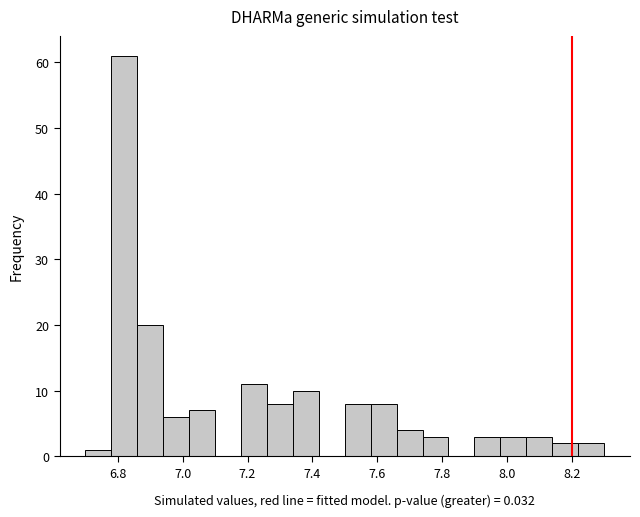

Reading left to right, transcribe this chart: for each bar, give the range it covers on the x-axis and its height. The values are not printed on the chart, so give them approximately, as read against the axis.

6.70 to 6.78: 1
6.78 to 6.86: 61
6.86 to 6.94: 20
6.94 to 7.02: 6
7.02 to 7.10: 7
7.10 to 7.18: 0
7.18 to 7.26: 11
7.26 to 7.34: 8
7.34 to 7.42: 10
7.42 to 7.50: 0
7.50 to 7.58: 8
7.58 to 7.66: 8
7.66 to 7.74: 4
7.74 to 7.82: 3
7.82 to 7.90: 0
7.90 to 7.98: 3
7.98 to 8.06: 3
8.06 to 8.14: 3
8.14 to 8.22: 2
8.22 to 8.30: 2